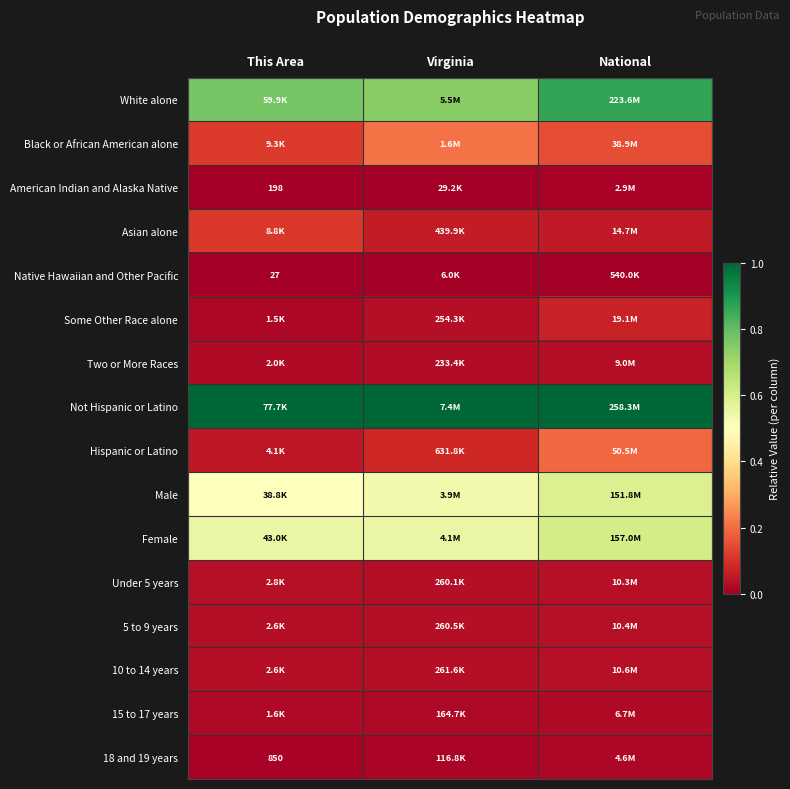

True or false: Female has a value of 0.8 at Virginia.

False